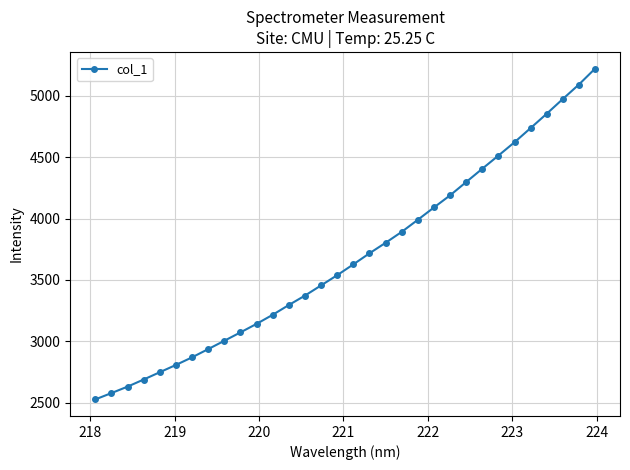

What is the value of the 22nd point from the left?

4090.1